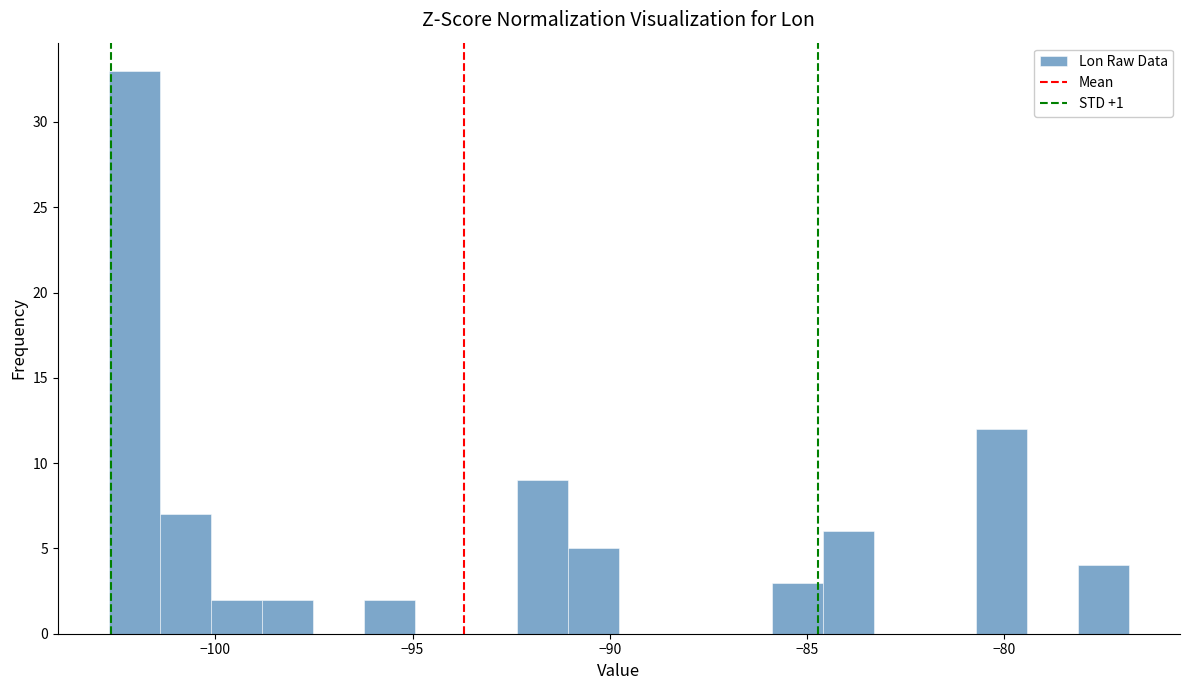

Around what value on the x-axis is the tallest bar? Give the approximate position of its centre, as read against the axis.

-102.0